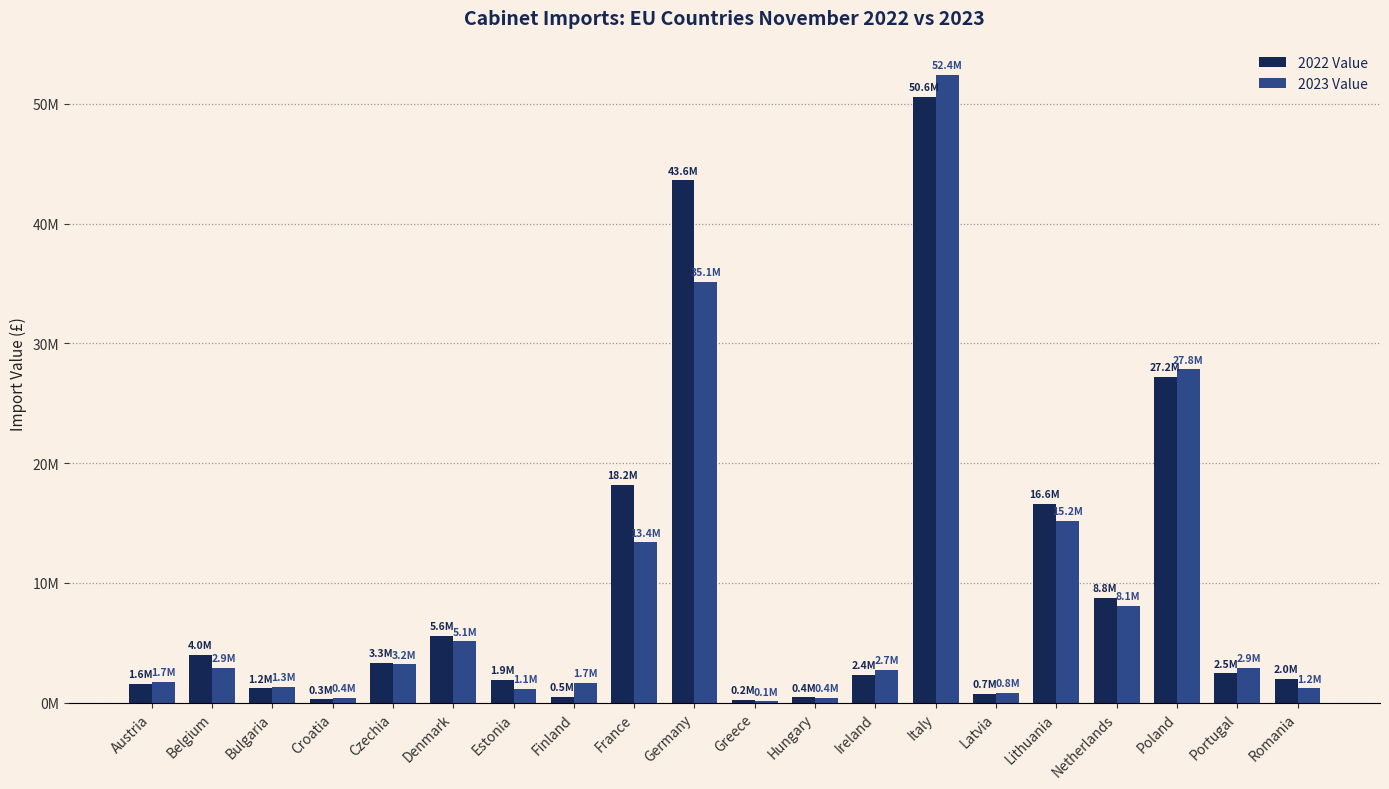

What is the difference between the 2023 Value values at Denmark and Lithuania?

10065364